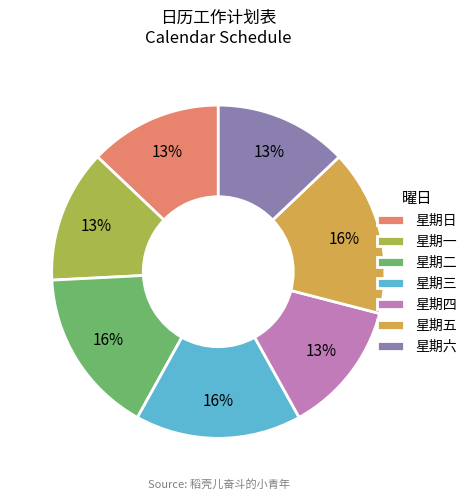

To the nearest percent, what percentage of the pie is 星期二?

16%